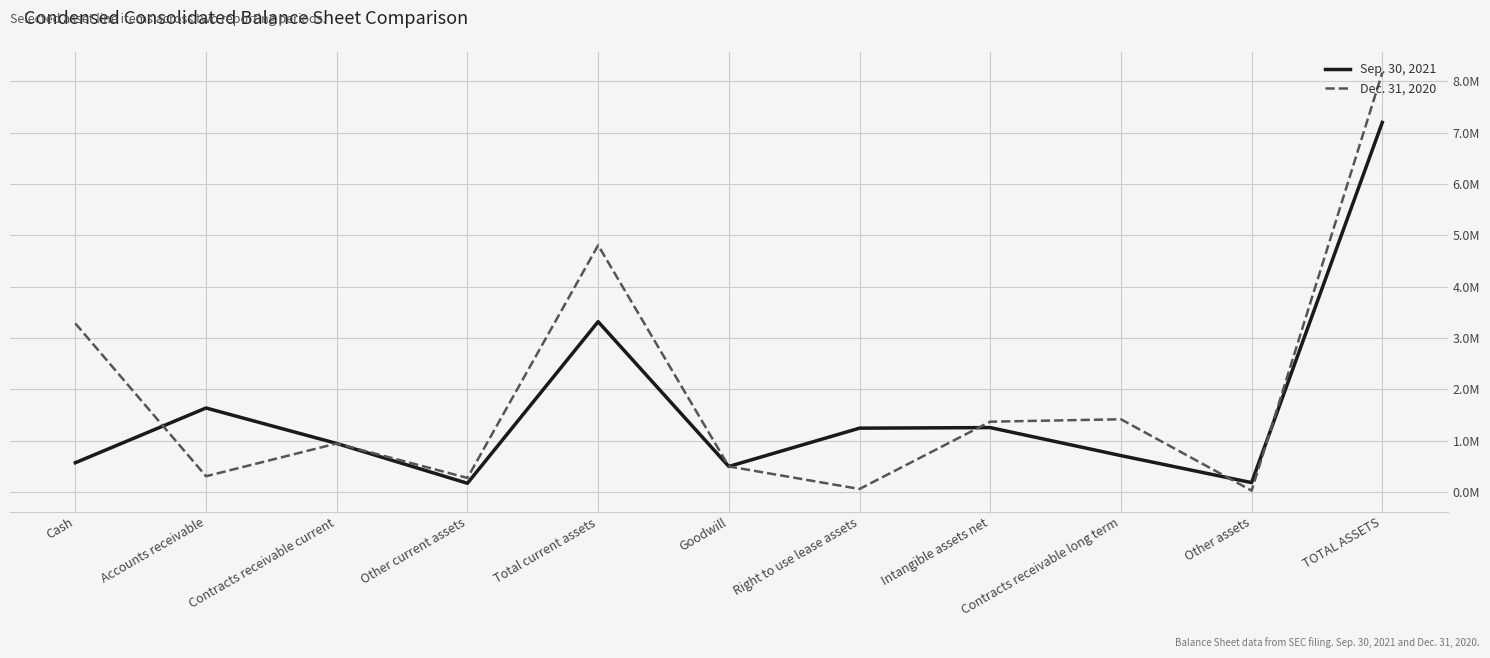

Reading left to right, what are all the values shown in this chart?

Sep. 30, 2021: Cash=568896	Accounts receivable=1635438	Contracts receivable current=943904	Other current assets=168685	Total current assets=3316923	Goodwill=496352	Right to use lease assets=1242264	Intangible assets net=1253496	Contracts receivable long term=707928	Other assets=181602	TOTAL ASSETS=7198565
Dec. 31, 2020: Cash=3282820	Accounts receivable=305693	Contracts receivable current=943904	Other current assets=272736	Total current assets=4805153	Goodwill=496352	Right to use lease assets=57482	Intangible assets net=1368329	Contracts receivable long term=1415856	Other assets=25230	TOTAL ASSETS=8168402